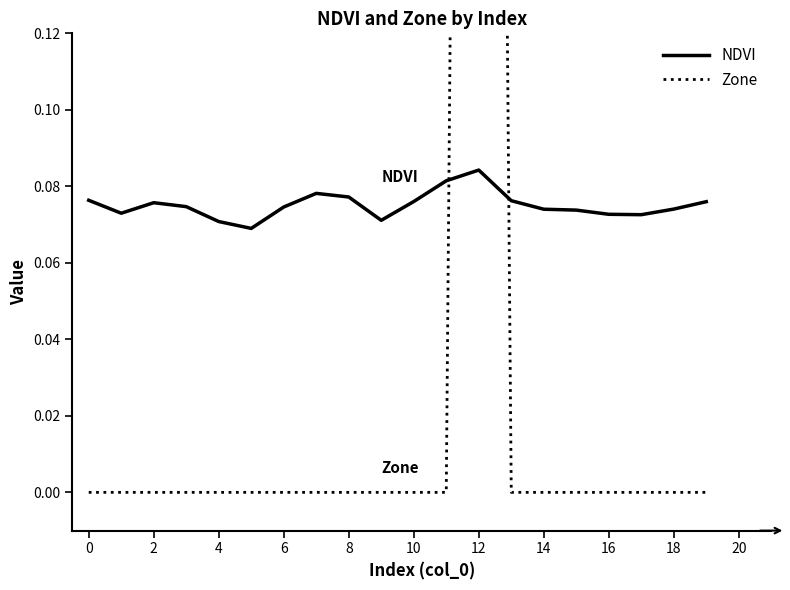

True or false: Zone and NDVI intersect in this chart.

True